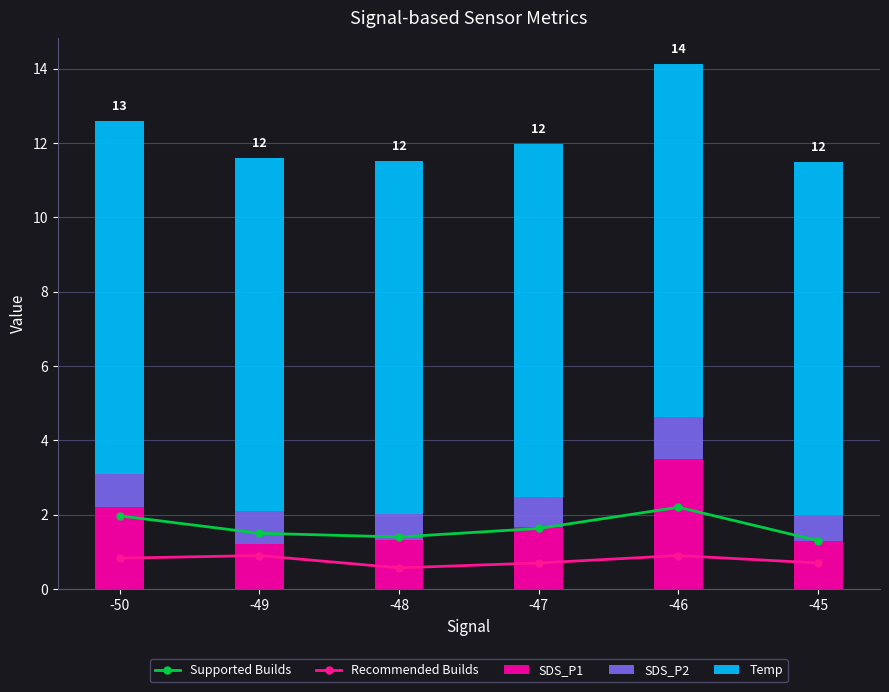

At how many categories does at least one series exceed 1?

6